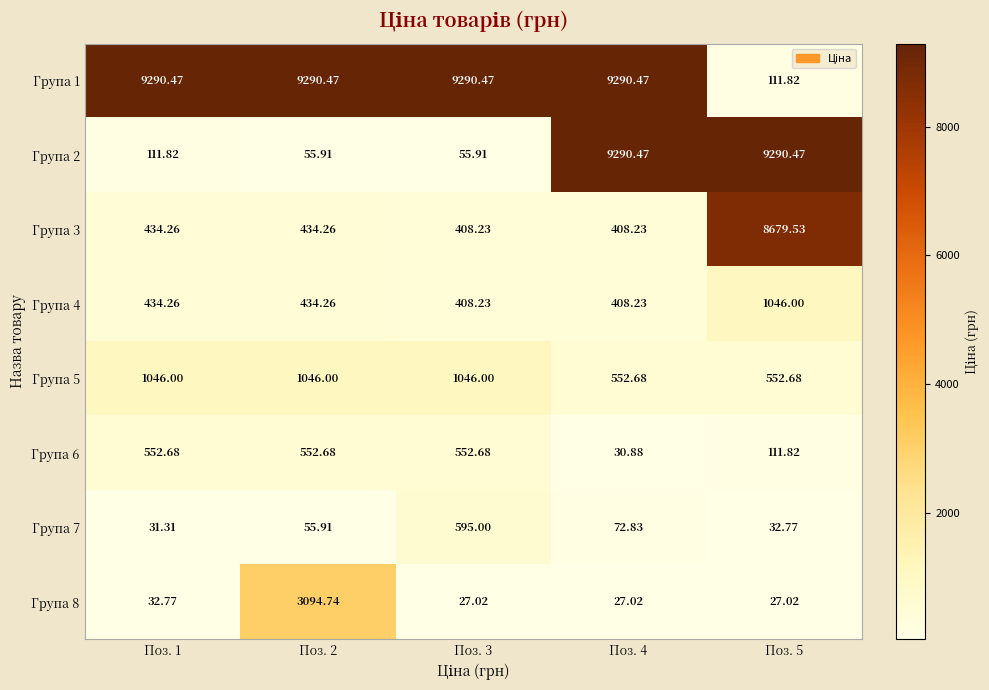

Is the value of Група 4 at Поз. 3 greater than the value of Група 6 at Поз. 1?

No